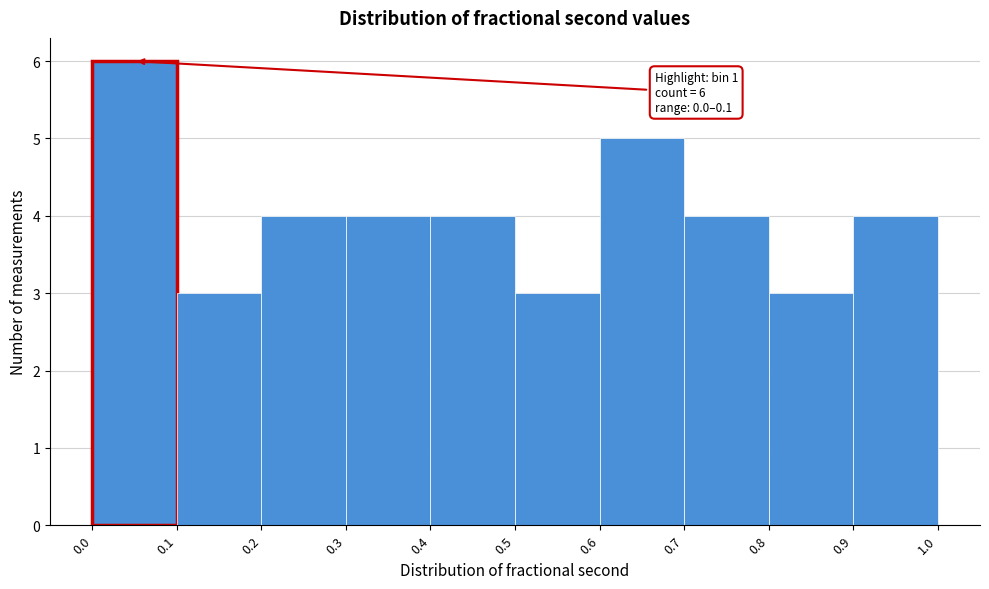

Over which range of the x-axis is the bar tallest?

0.0 to 0.1